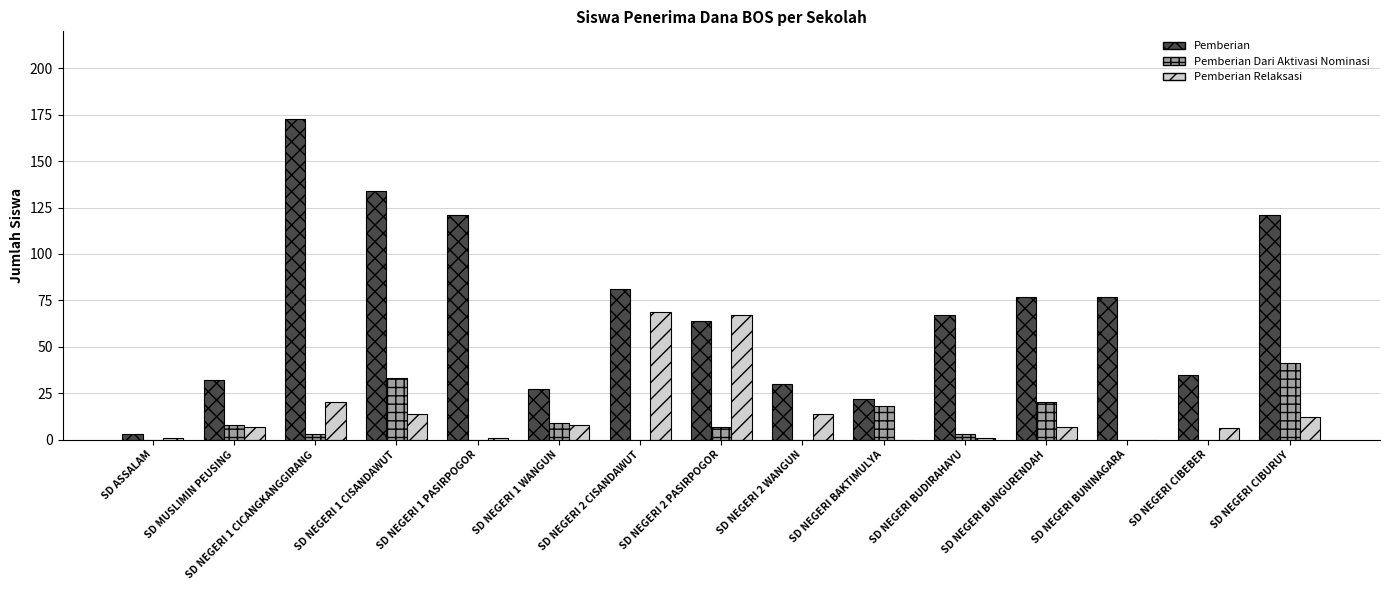

How many categories are shown in the chart?

15